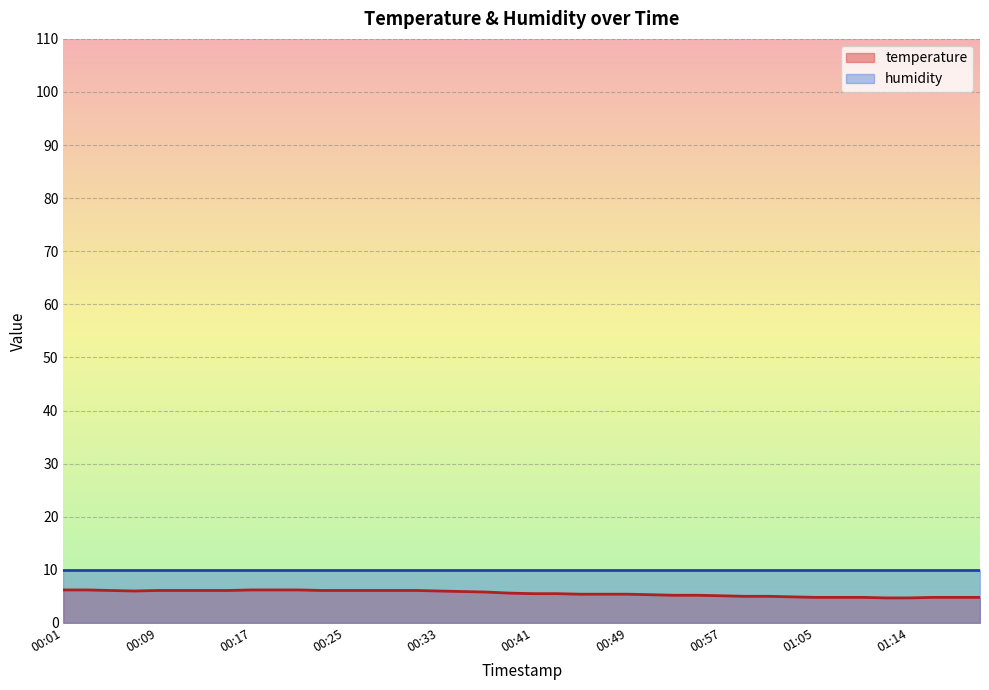

Rank the categories by value from lowest to highest.

01:12, 01:14, 01:05, 01:08, 01:10, 01:16, 01:18, 01:20, 01:03, 00:59, 01:01, 00:57, 00:53, 00:55, 00:51, 00:45, 00:47, 00:49, 00:41, 00:43, 00:39, 00:37, 00:35, 00:07, 00:33, 00:05, 00:09, 00:11, 00:13, 00:15, 00:23, 00:25, 00:27, 00:29, 00:31, 00:01, 00:03, 00:17, 00:19, 00:21